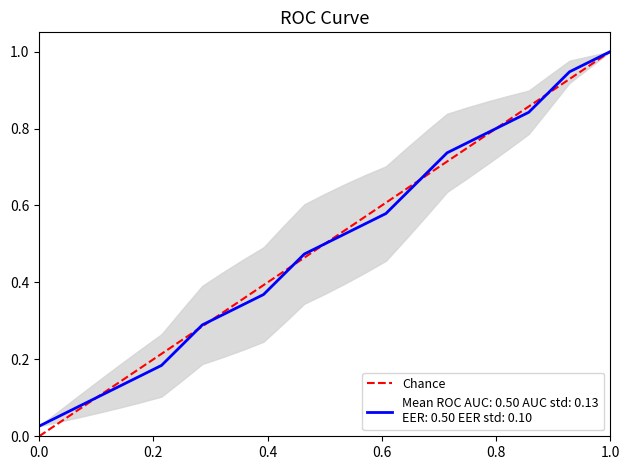

Count the number of categories in the chart.

2